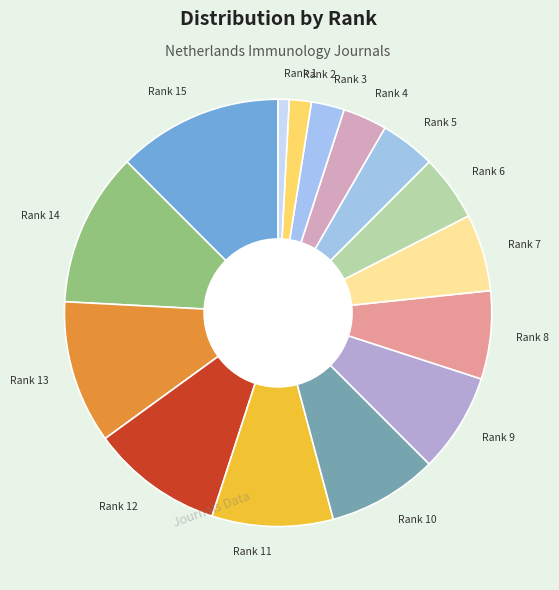

Does Rank 10 represent more than half of the total?

No